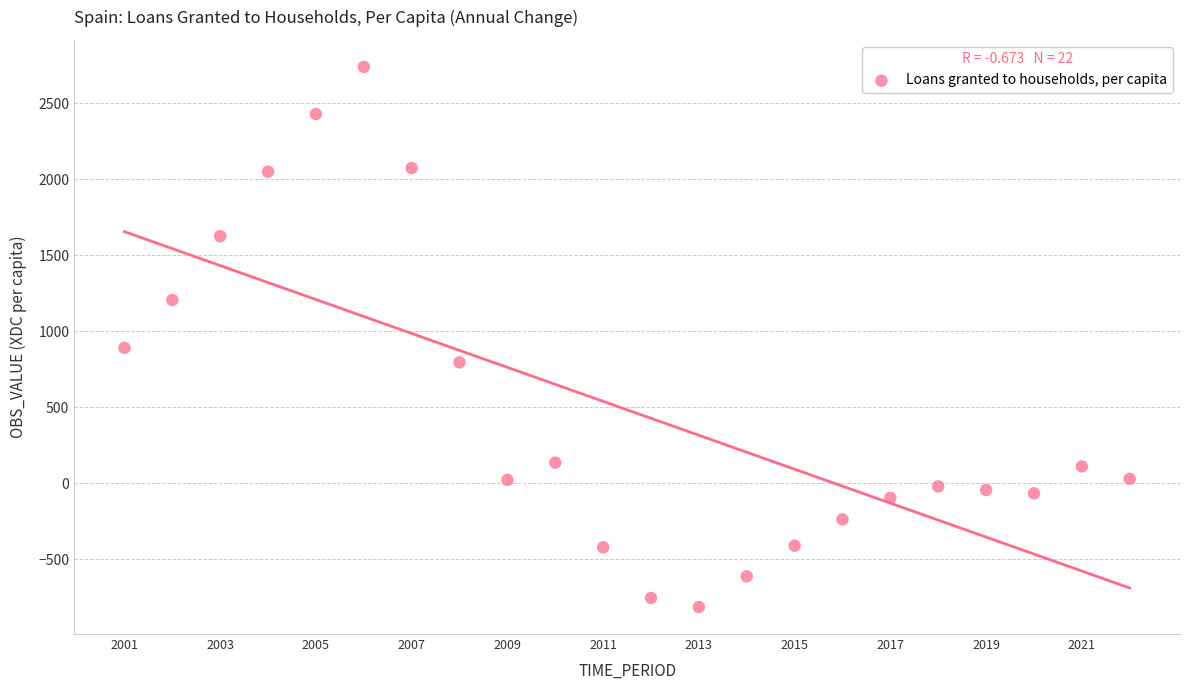

What is the range of X values (max minus min)?

21.0